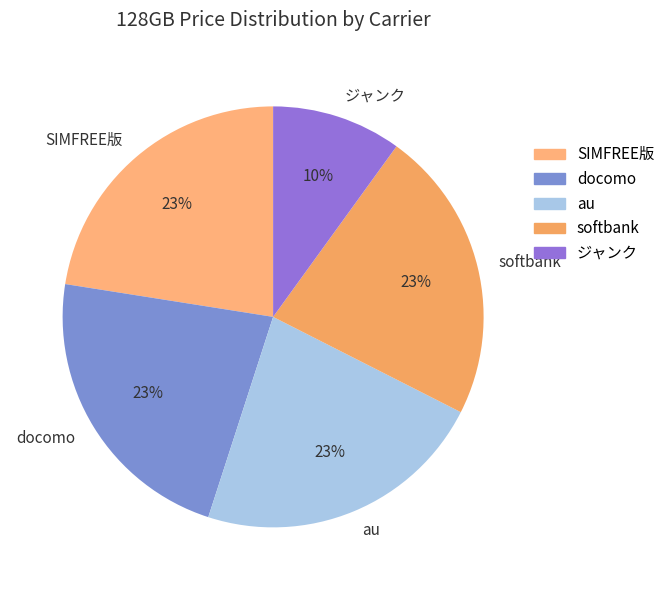

Which has a higher value, ジャンク or SIMFREE版?

SIMFREE版